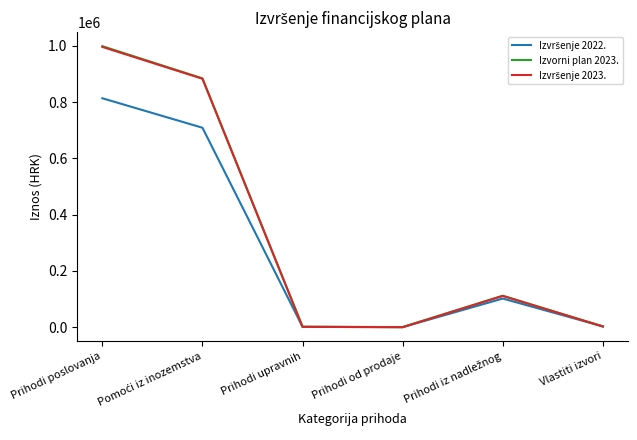

What is the difference between the maximum and minimum values in the Izvorni plan 2023. series?

997795.0